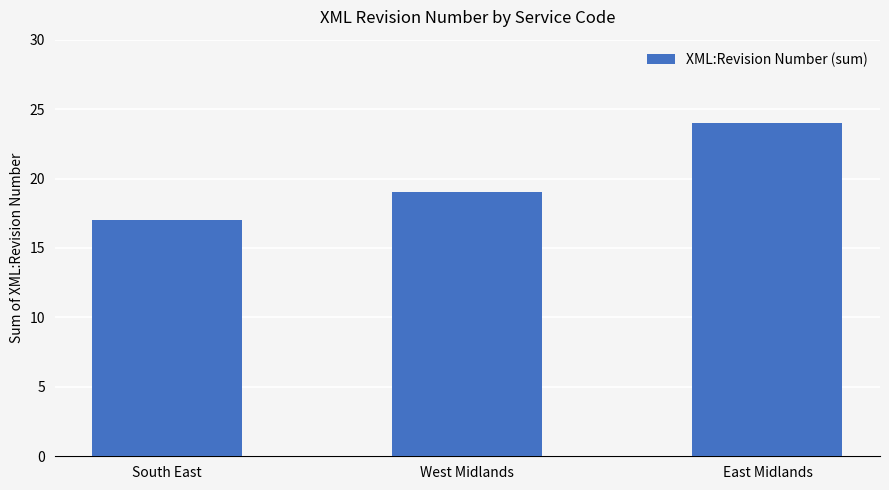

What is the value of the 3rd bar from the left?

24